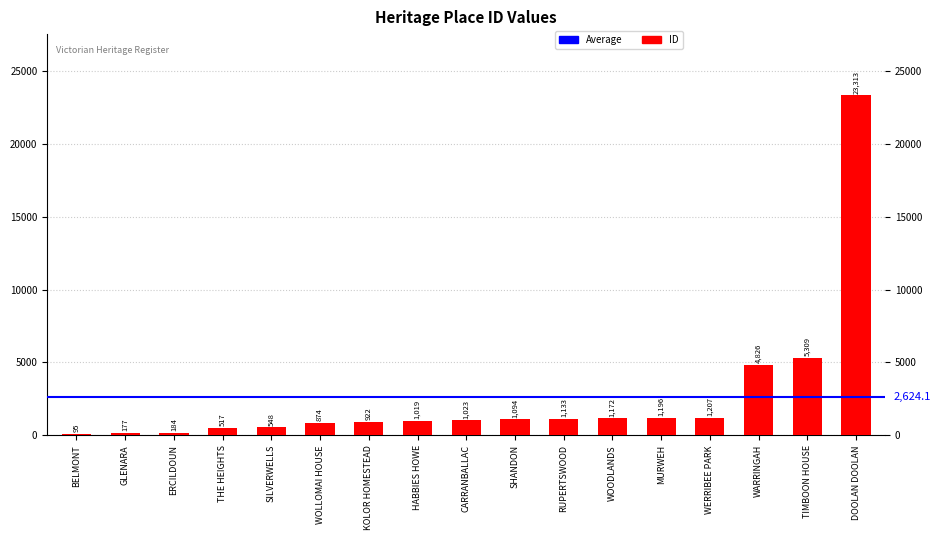

List the labels in order of value, smallest first.

BELMONT, GLENARA, ERCILDOUN, THE HEIGHTS, SILVERWELLS, WOLLOMAI HOUSE, KOLOR HOMESTEAD, HABBIES HOWE, CARRANBALLAC, SHANDON, RUPERTSWOOD, WOODLANDS, MURWEH, WERRIBEE PARK, WARRINGAH, TIMBOON HOUSE, DOOLAN DOOLAN